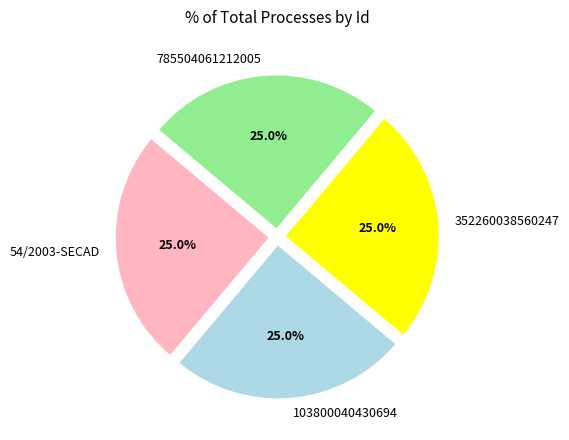

What portion of the pie excludes 54/2003-SECAD?

75.0%